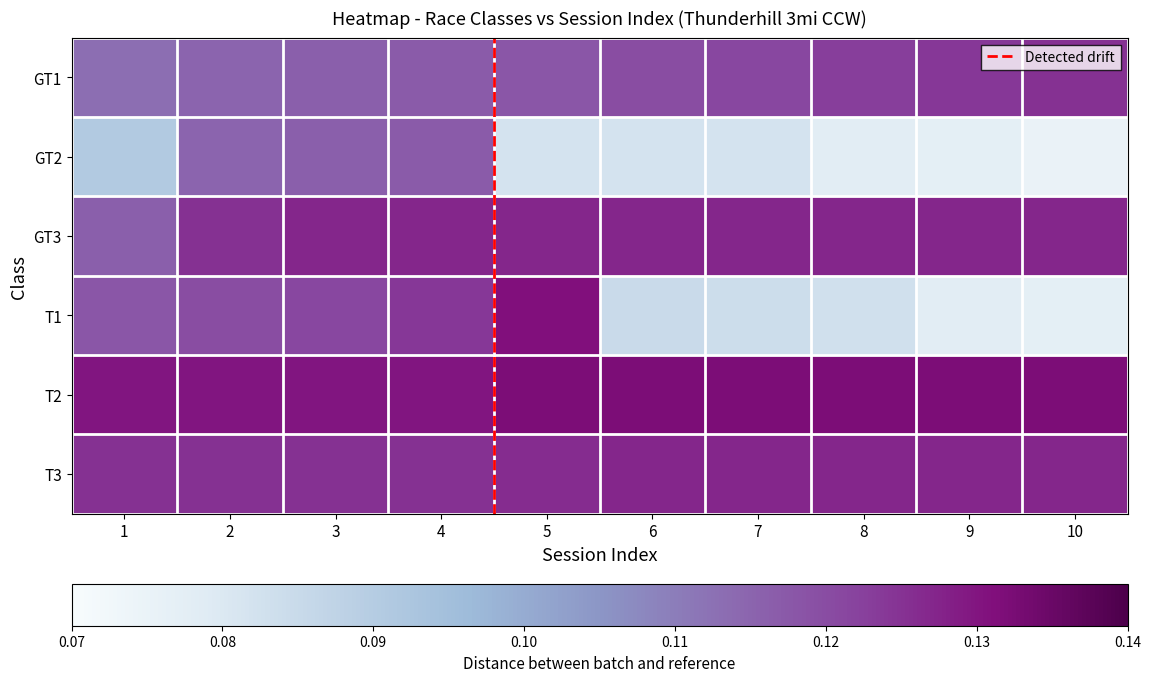

Reading left to right, what are all the values shown in this chart?

GT1: 1=0.1	2=0.1	3=0.1	4=0.1	5=0.1	6=0.1	7=0.1	8=0.1	9=0.1	10=0.1
GT2: 1=0.1	2=0.1	3=0.1	4=0.1	5=0.1	6=0.1	7=0.1	8=0.1	9=0.1	10=0.1
GT3: 1=0.1	2=0.1	3=0.1	4=0.1	5=0.1	6=0.1	7=0.1	8=0.1	9=0.1	10=0.1
T1: 1=0.1	2=0.1	3=0.1	4=0.1	5=0.1	6=0.1	7=0.1	8=0.1	9=0.1	10=0.1
T2: 1=0.1	2=0.1	3=0.1	4=0.1	5=0.1	6=0.1	7=0.1	8=0.1	9=0.1	10=0.1
T3: 1=0.1	2=0.1	3=0.1	4=0.1	5=0.1	6=0.1	7=0.1	8=0.1	9=0.1	10=0.1